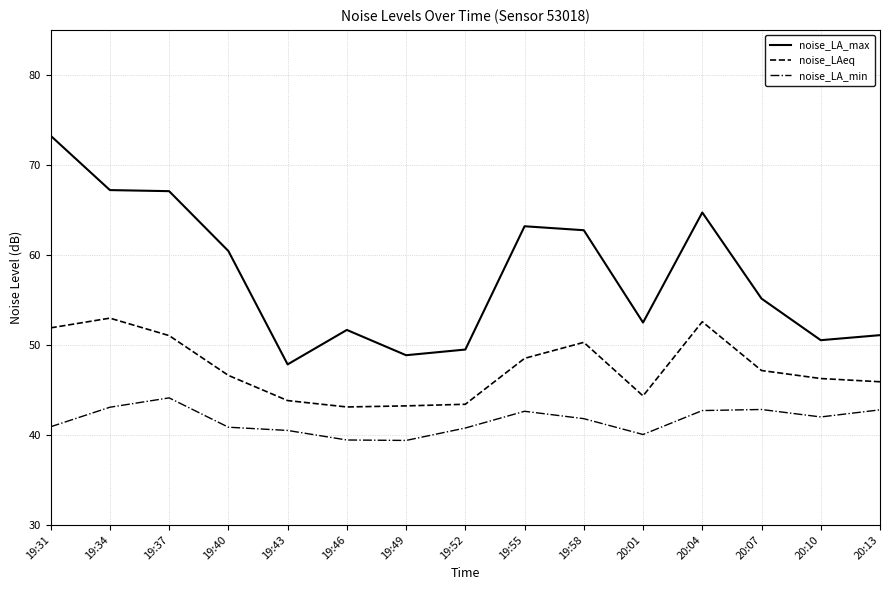

True or false: noise_LA_min and noise_LAeq cross at least once.

False